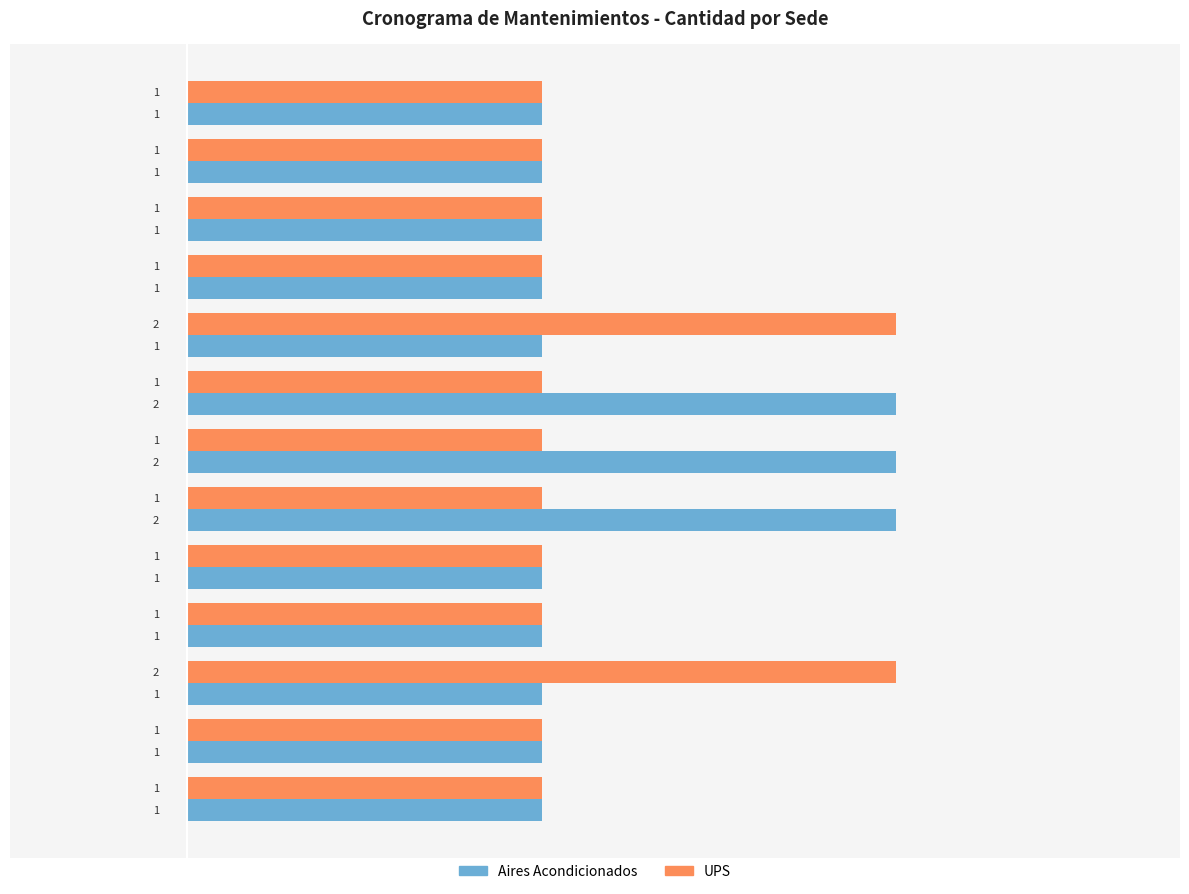

What is the average value of the Aires Acondicionados series?

1